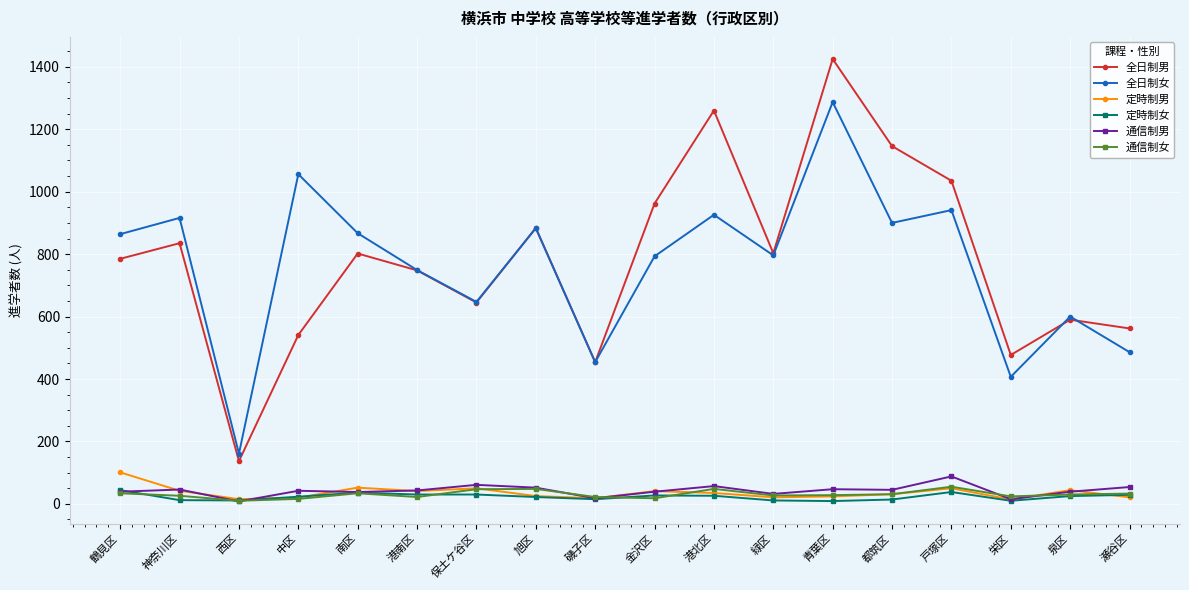

Which series has the widest spread of values?

全日制男